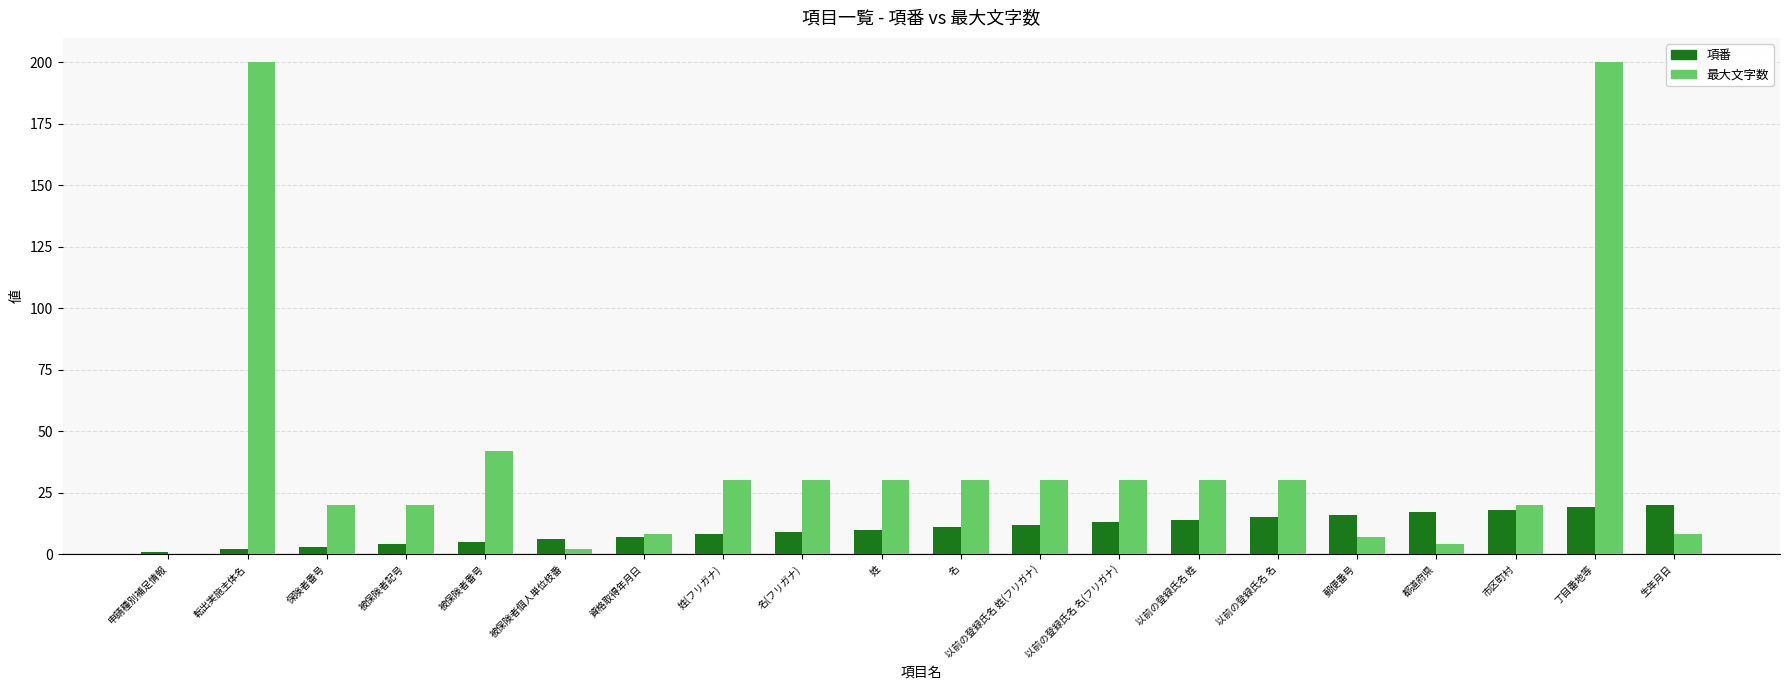

Reading right to left, list all the values displayed in this chart.

項番: 20	19	18	17	16	15	14	13	12	11	10	9	8	7	6	5	4	3	2	1
最大文字数: 8	200	20	4	7	30	30	30	30	30	30	30	30	8	2	42	20	20	200	0